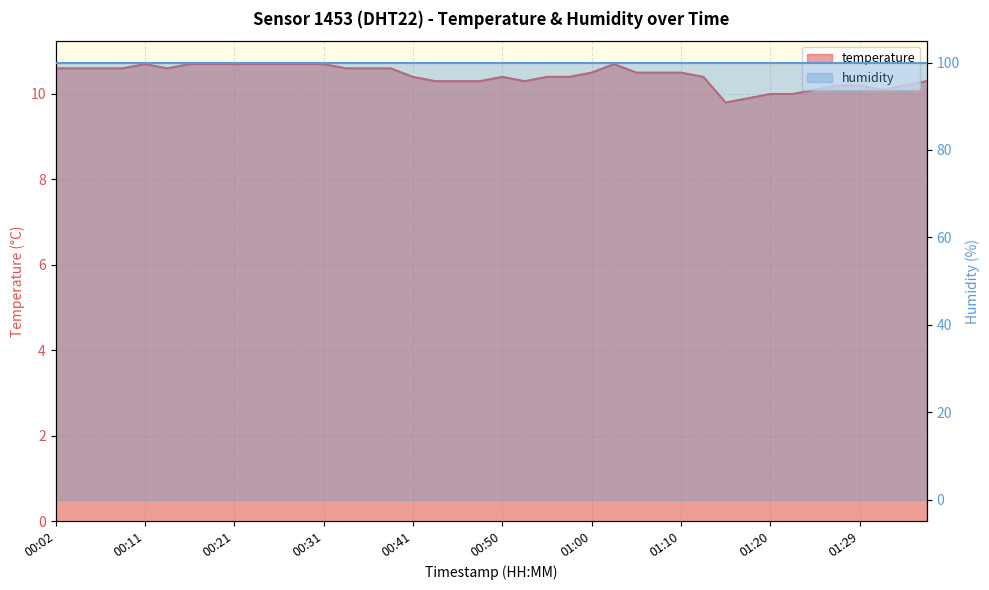

Approximately how many times larger is the value at 00:38 compared to 00:21?

1.0